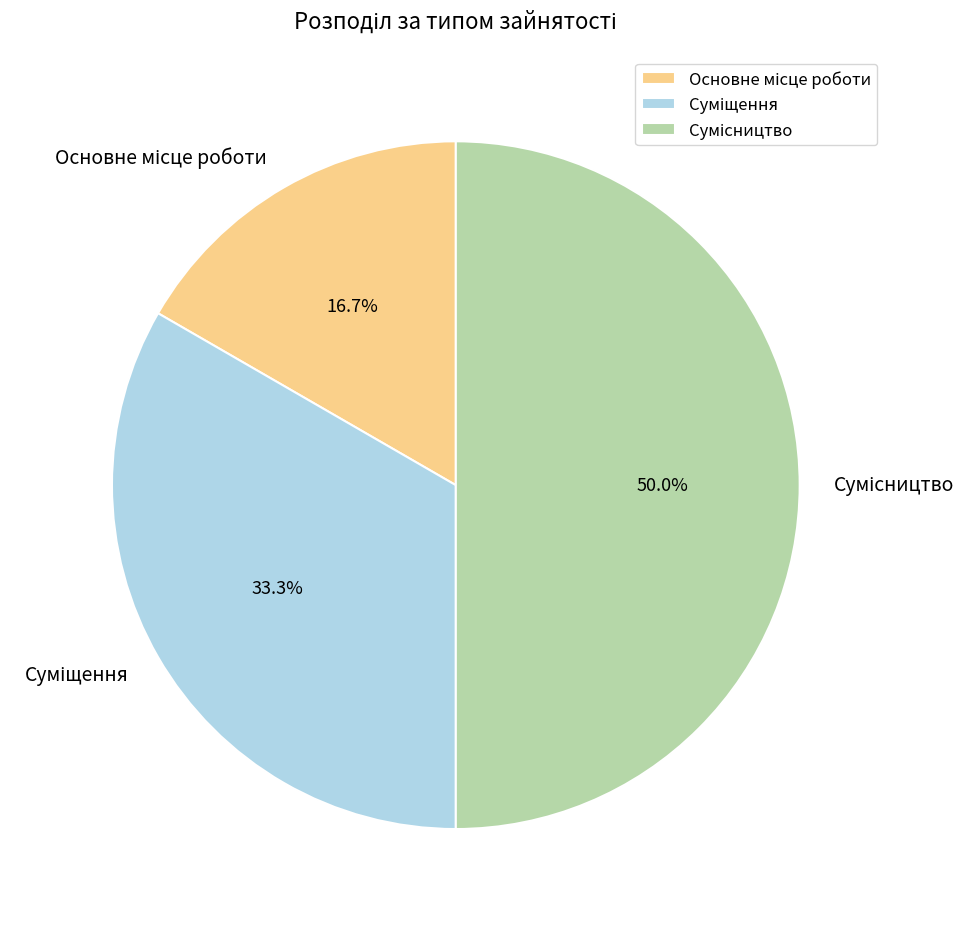

Which slice is the smallest?

Основне місце роботи